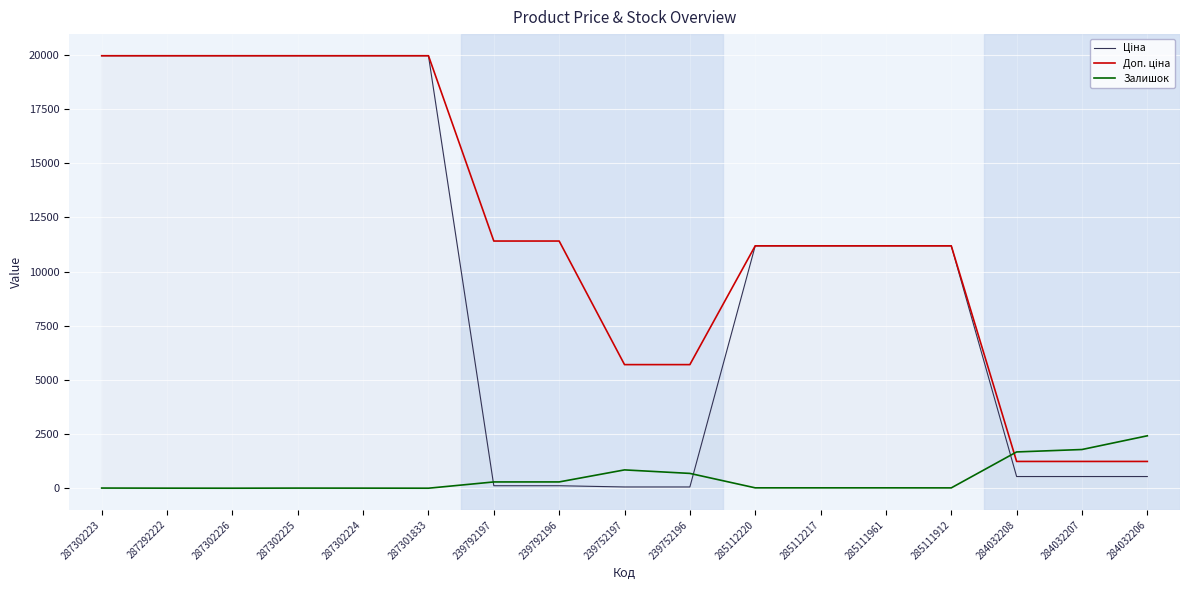

What are all the series names shown in the legend?

Ціна, Доп. ціна, Залишок